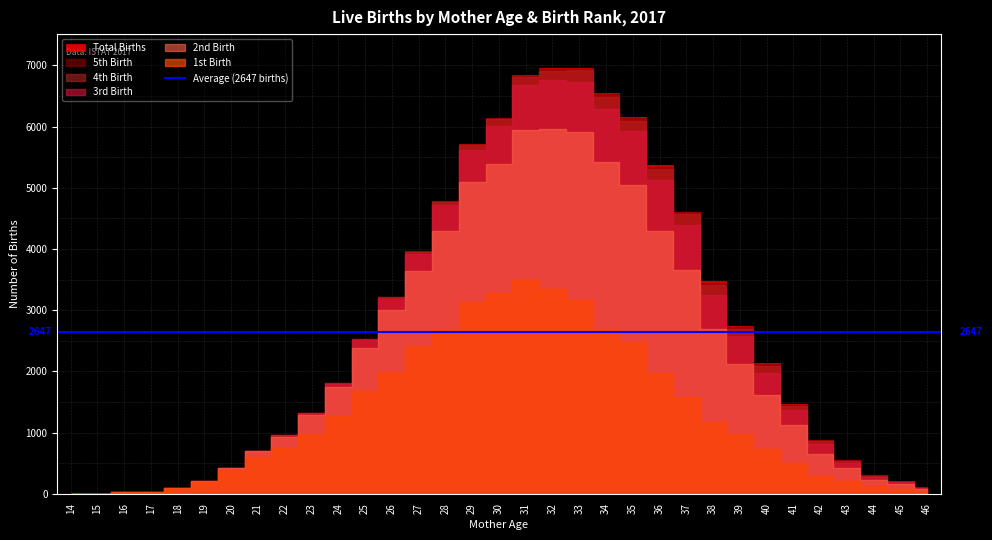

Reading left to right, extract all data points from this chart.

1st Birth: 1	0	21	31	95	185	382	594	745	971	1267	1677	1987	2407	2696	3138	3286	3494	3344	3172	2695	2486	1970	1585	1178	968	727	502	292	203	123	80	44
2nd Birth: 0	0	0	2	3	22	44	99	187	320	473	703	1016	1237	1598	1959	2102	2453	2622	2741	2729	2552	2320	2074	1509	1152	893	623	365	214	106	73	38
3rd Birth: 0	0	0	0	0	0	2	9	21	29	61	136	187	281	425	513	621	729	801	821	865	887	829	734	566	450	354	241	151	93	42	31	13
4th Birth: 0	0	0	0	0	0	0	0	1	6	5	15	26	32	51	83	113	130	145	183	202	171	185	172	152	128	117	64	49	30	21	11	4
5th Birth: 0	0	0	0	0	0	0	0	0	0	1	2	4	2	11	14	11	22	35	29	44	49	42	34	44	26	28	21	15	8	8	2	3
Total Births: 1	0	21	33	98	207	428	702	954	1326	1808	2533	3220	3961	4781	5711	6137	6835	6955	6954	6552	6158	5367	4610	3474	2747	2134	1467	886	559	304	202	105